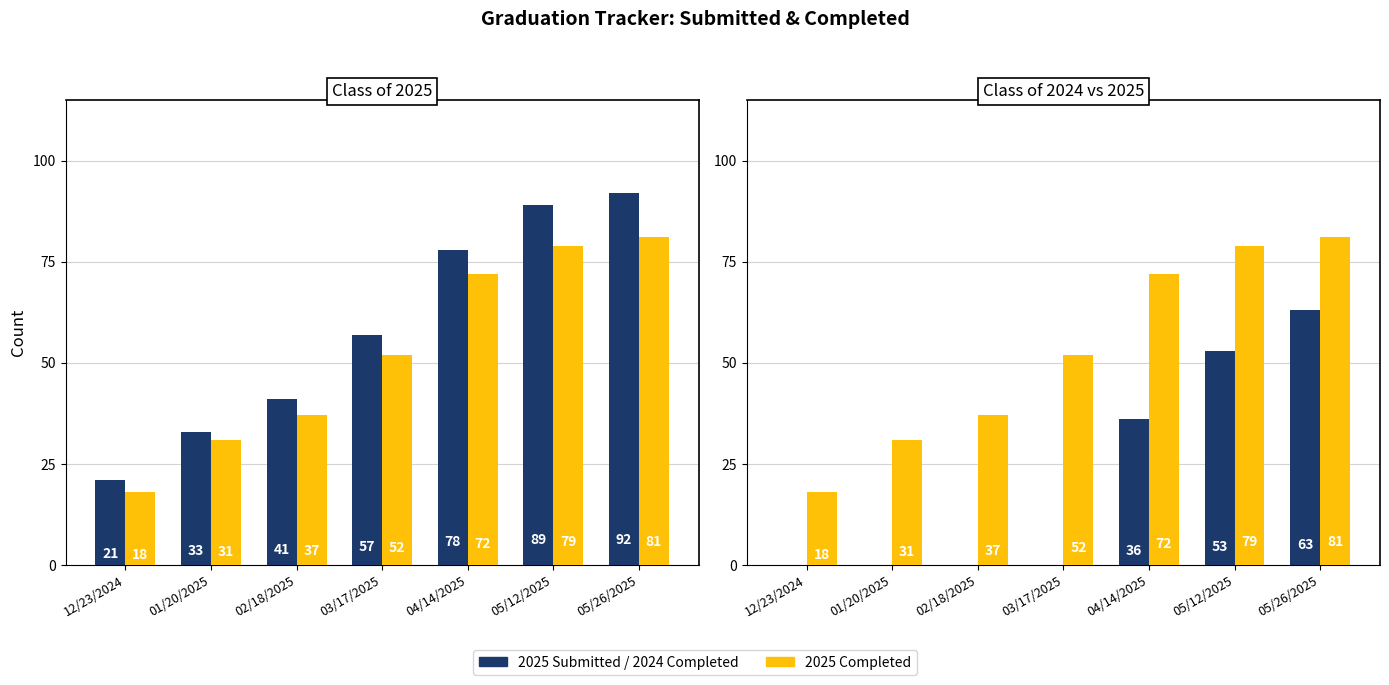

How many groups of bars are there?

7